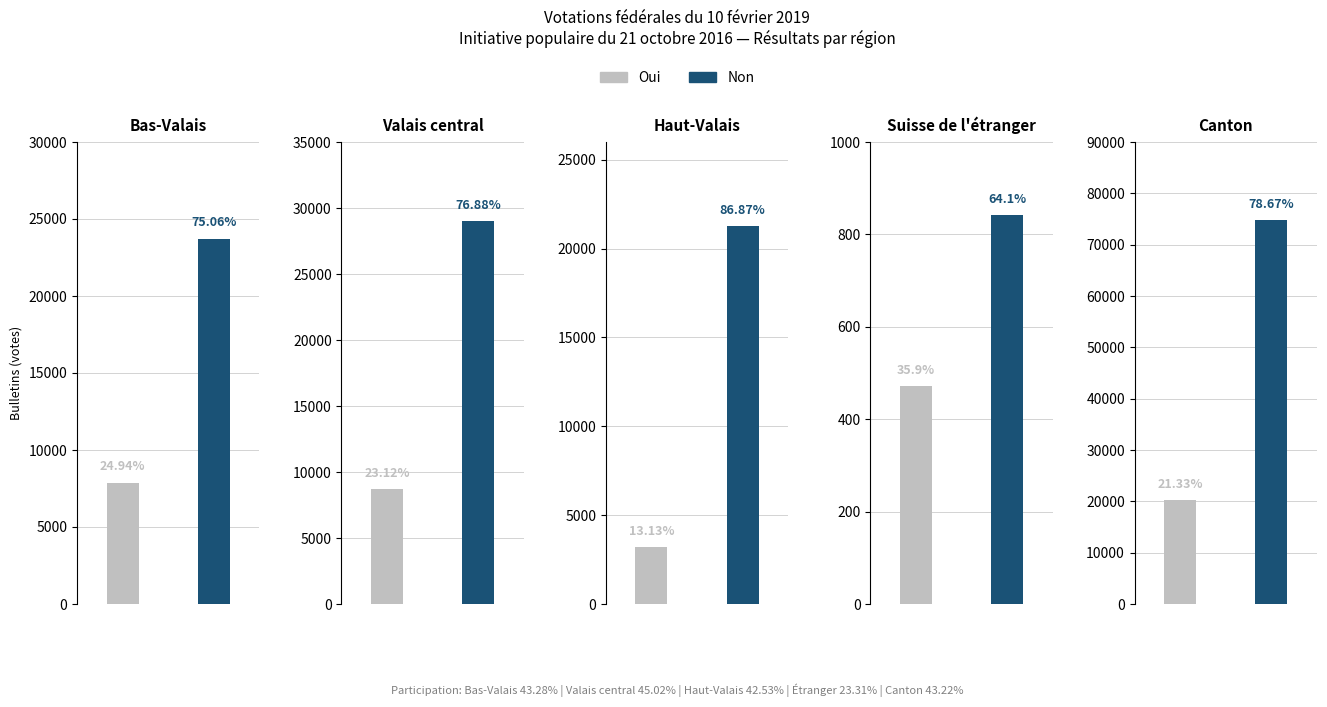

Which category has the highest value across all series?

Canton